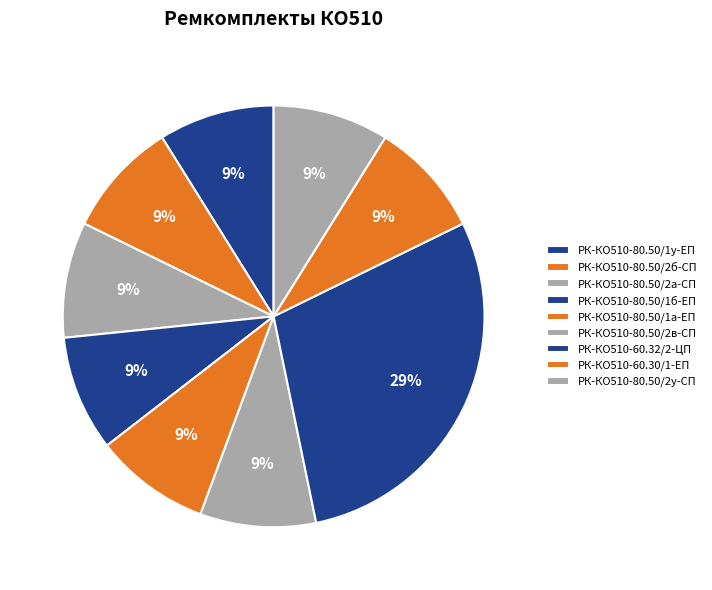

Which category has the biggest portion of the pie?

РК-КО510-60.32/2-ЦП